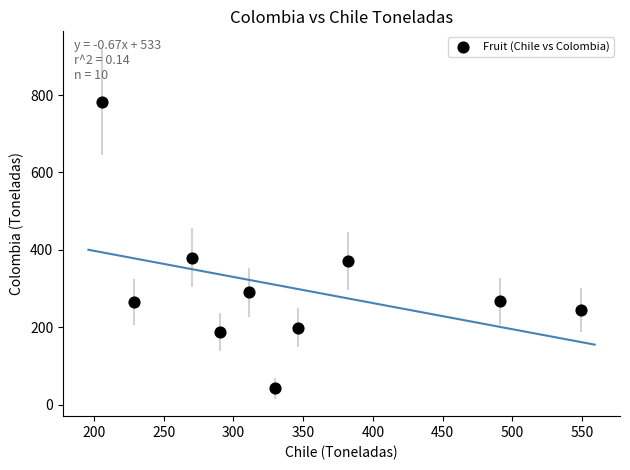

What is the average Y value?

303